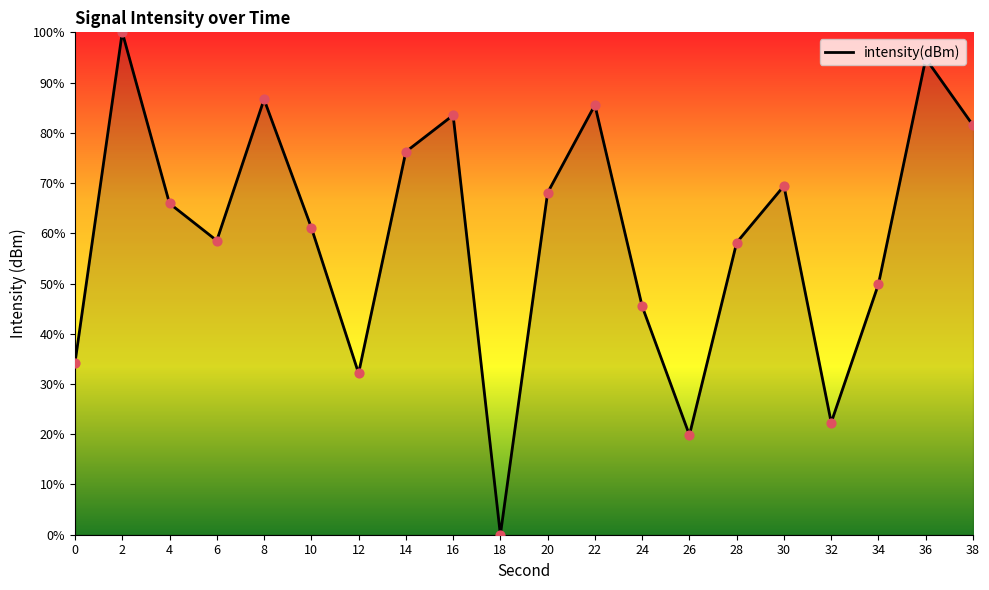

What is the change in value from 18 to 28?

+58.2